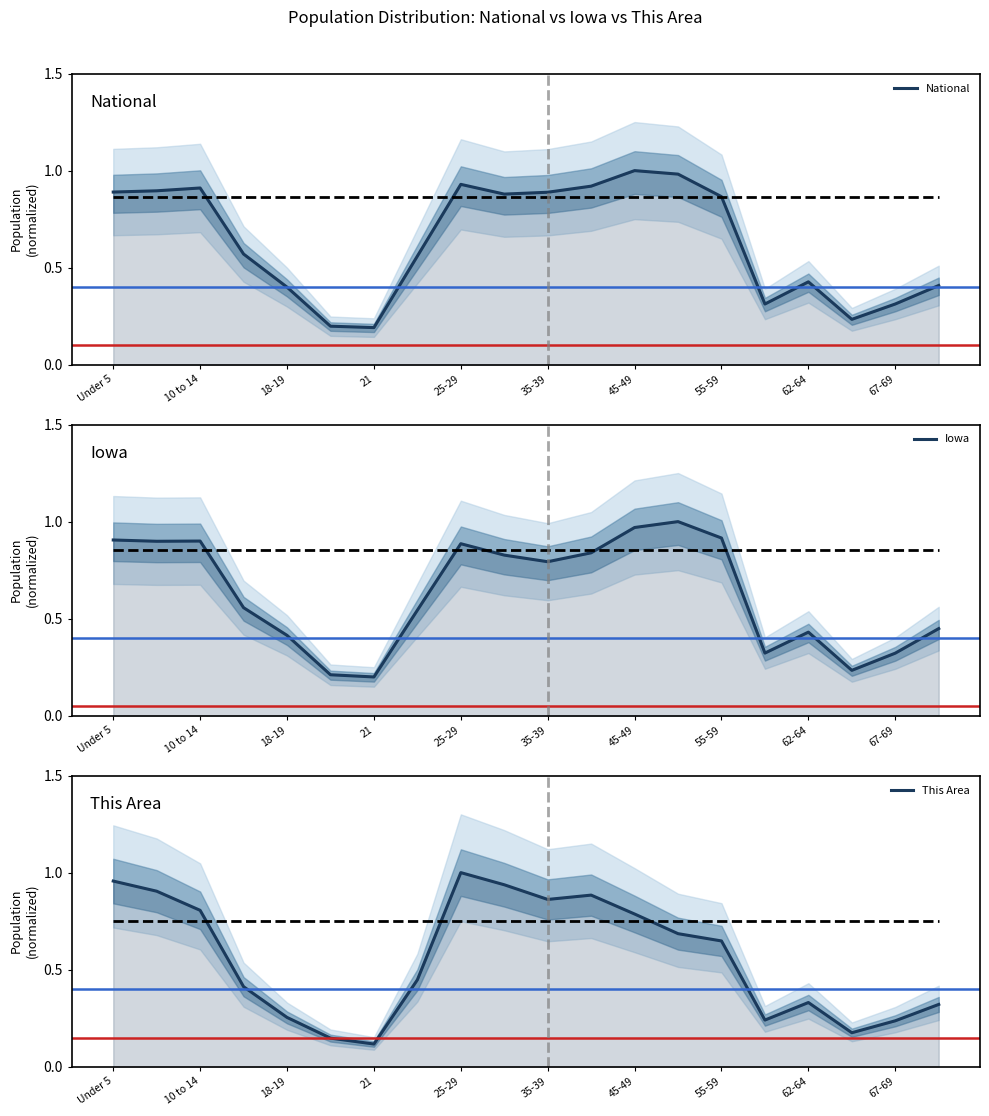

What is the lowest value of the This Area series?

0.1